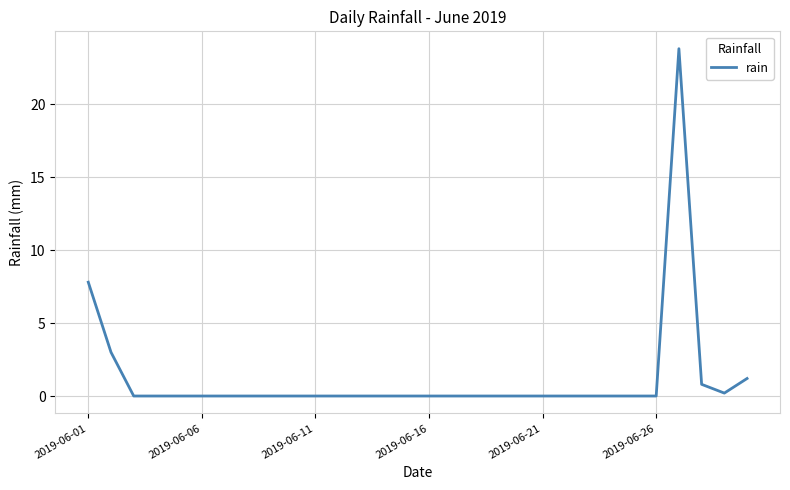

What is the maximum value shown in the chart?

23.8